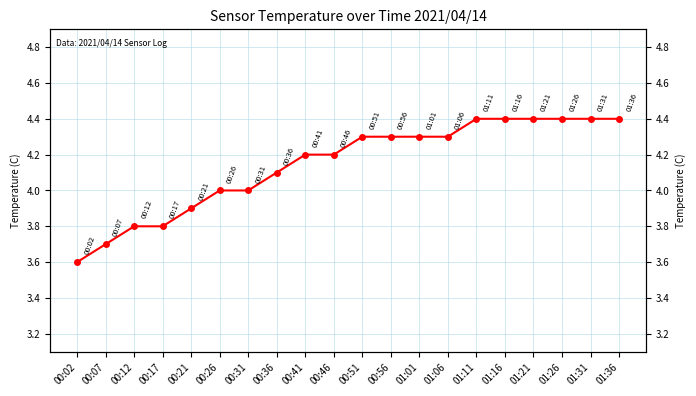

Does the chart display data point markers on the line(s)?

Yes